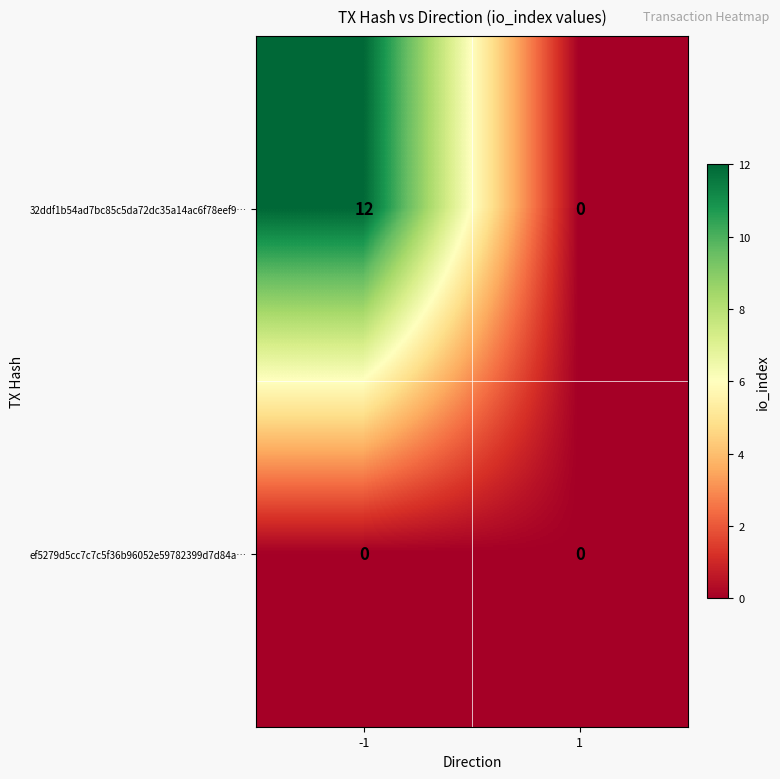

Between -1 and 1, which series saw the biggest shift?

32ddf1b54ad7bc85c5da72dc35a14ac6f78eef9…